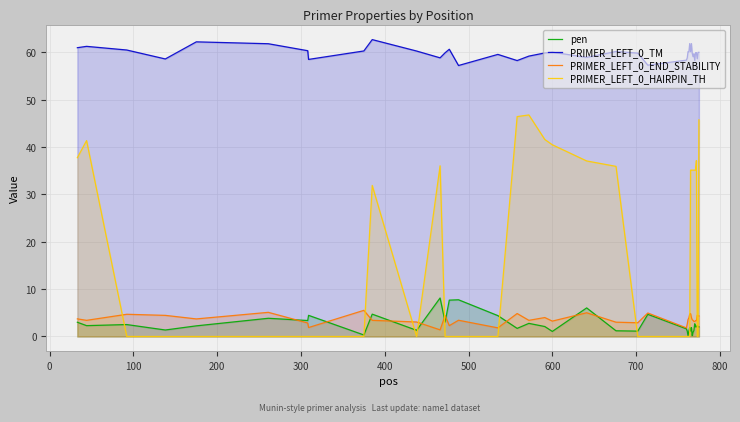

Which series has the largest total across all categories?

PRIMER_LEFT_0_TM